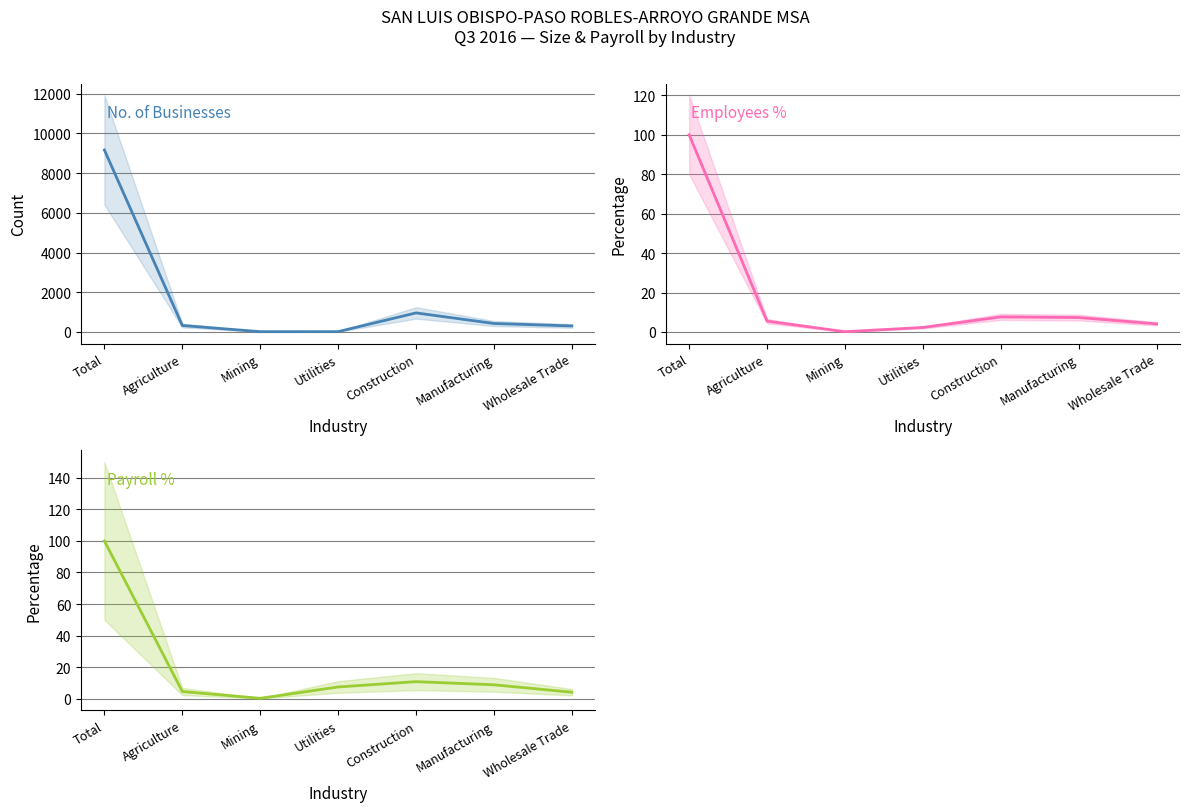

What is the lowest value of the Payroll % series?

0.2